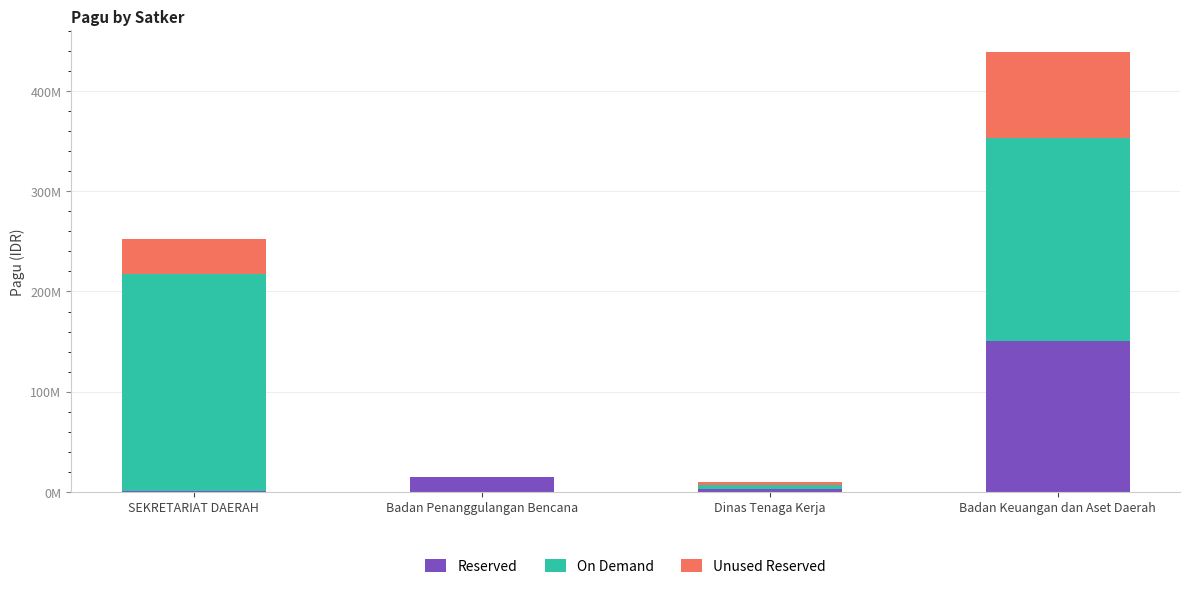

What value does the Reserved series have at SEKRETARIAT DAERAH?

400000